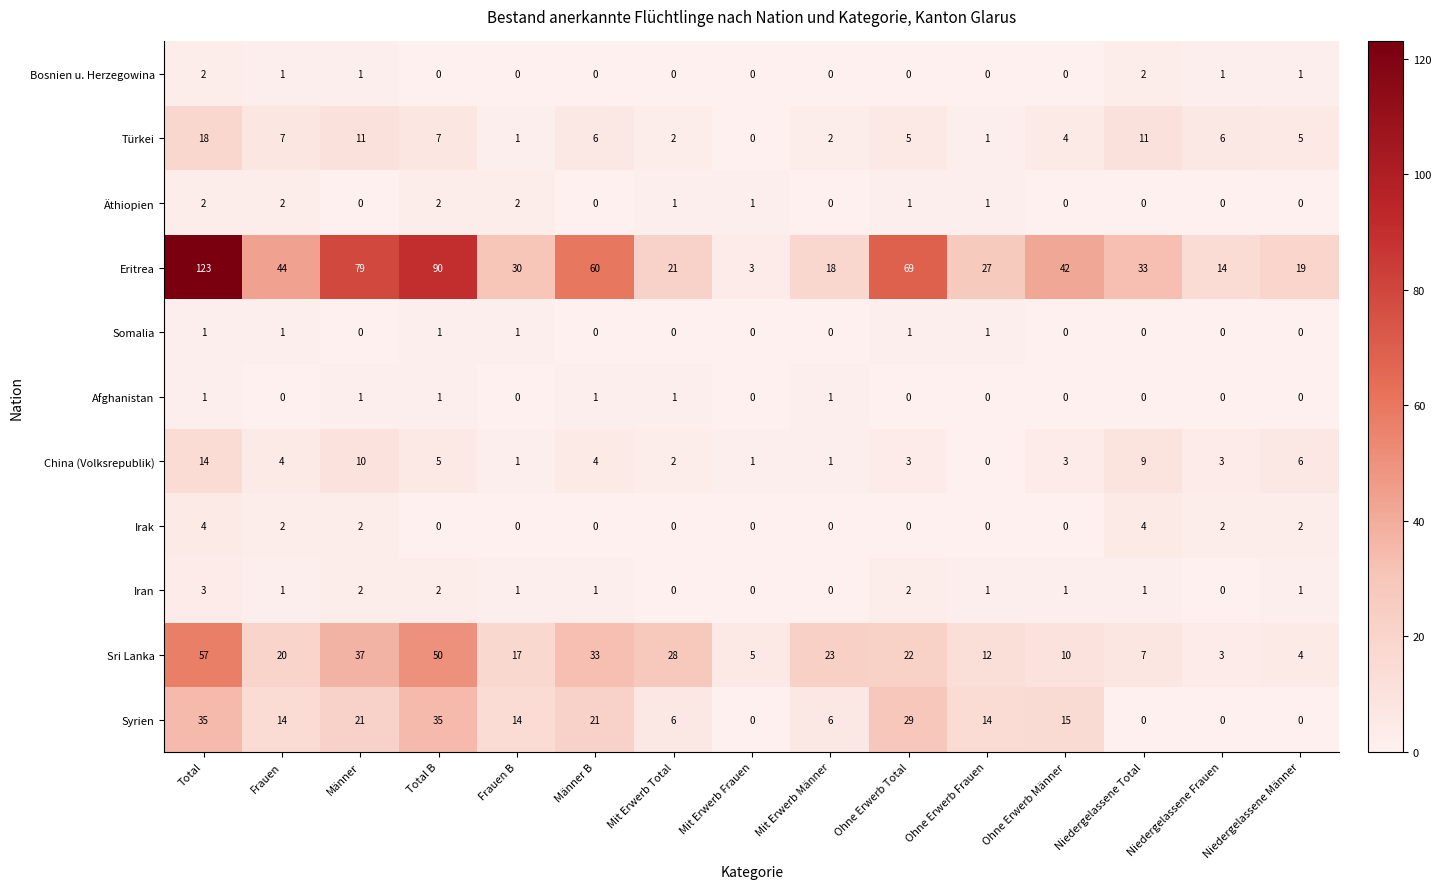

How many Äthiopien values are between 0 and 2?

15